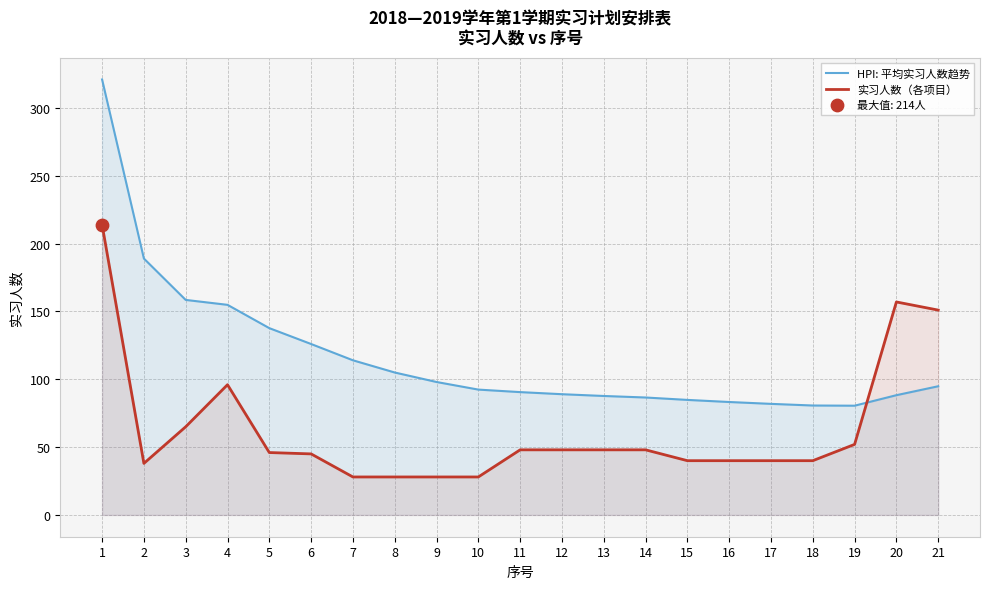

Which series has the largest total across all categories?

HPI: 平均实习人数趋势